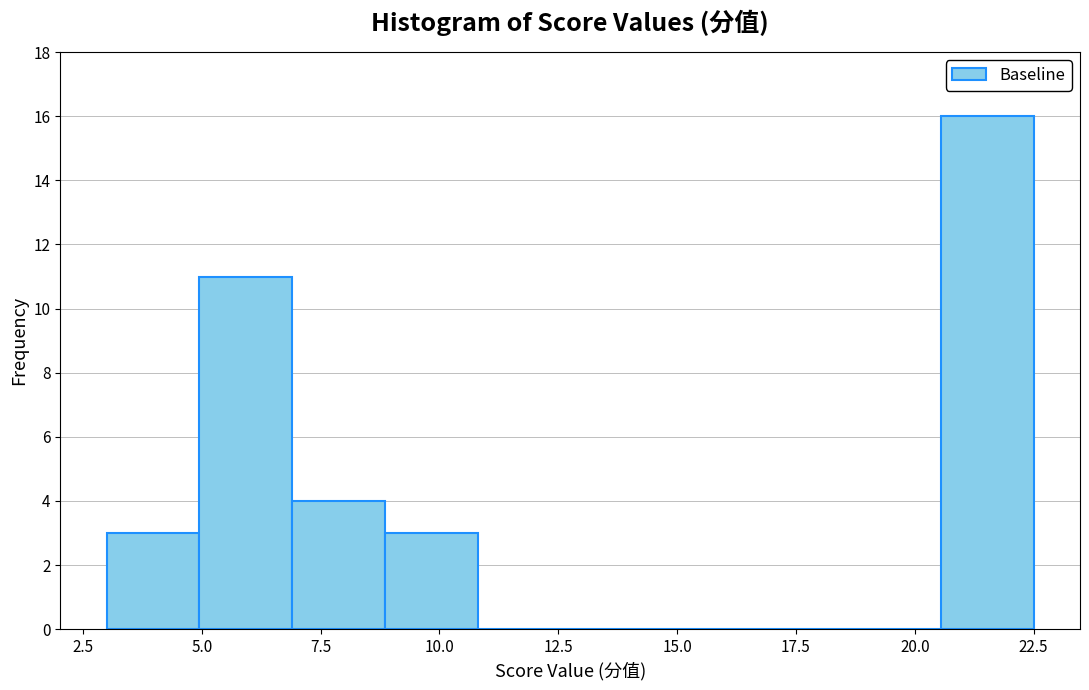

Read against the x-axis, roughly where is the centre of the tallest bar?

21.5